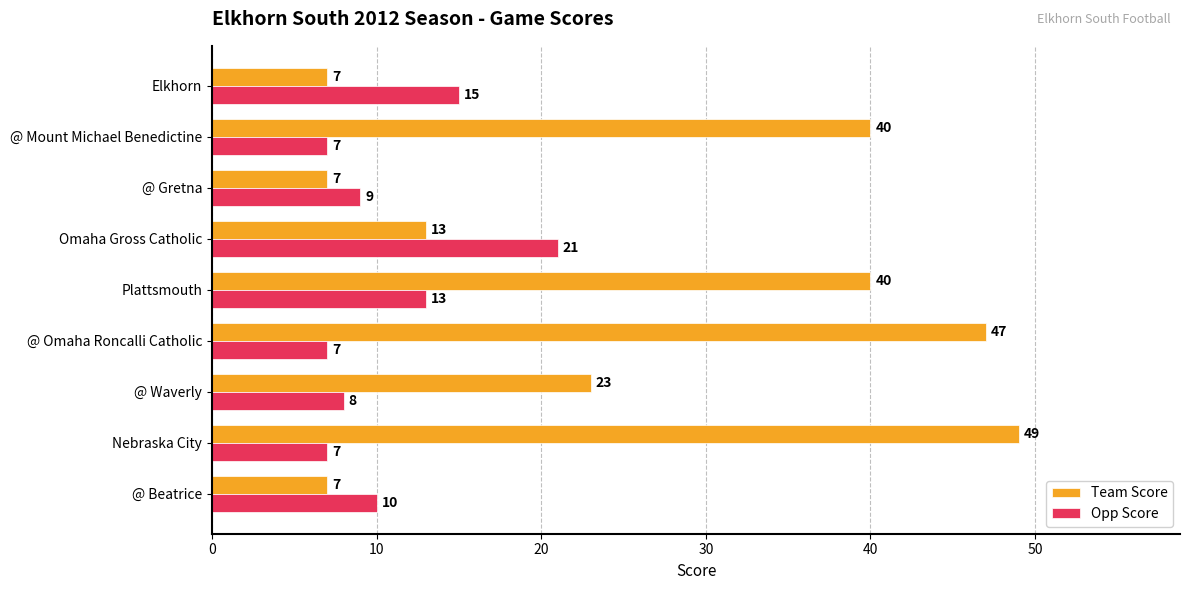

What is the maximum value shown in the chart?

49